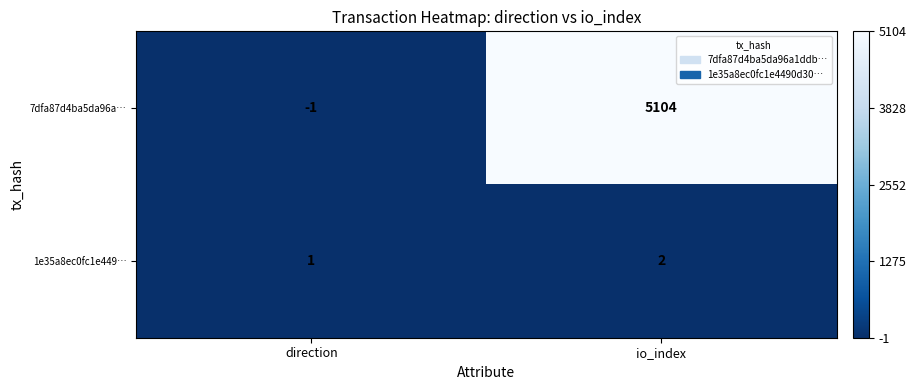

The 1e35a8ec0fc1e449… series shows 1 at direction. True or false?

True